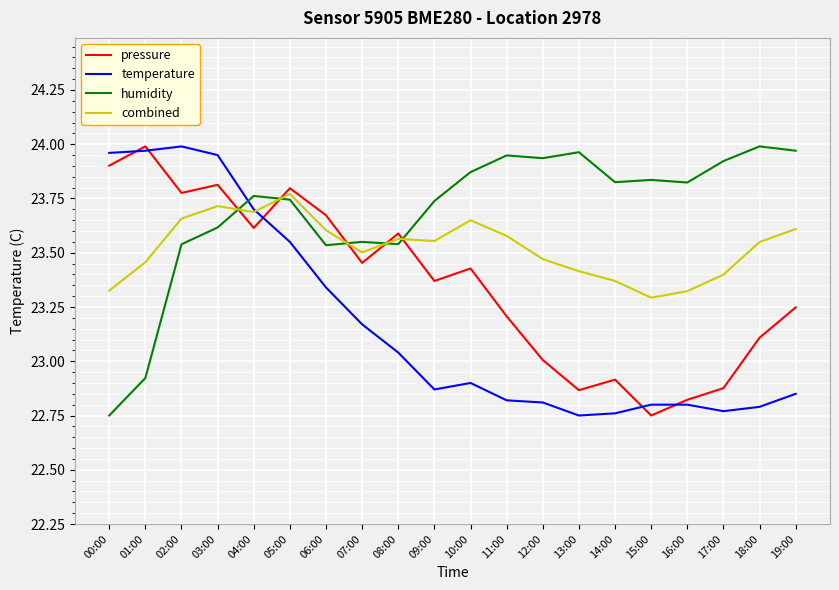

Which series ends up on top after the final intersection of pressure and combined?

combined